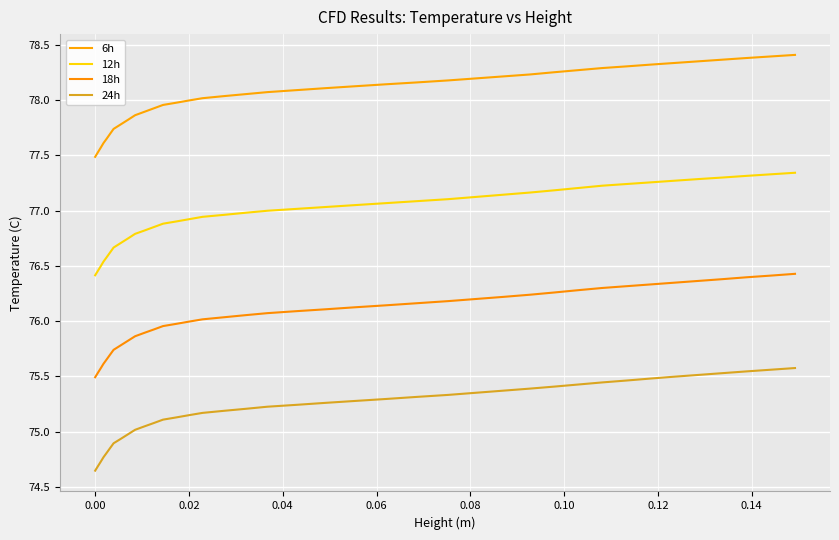

How many lines are shown in the chart?

4